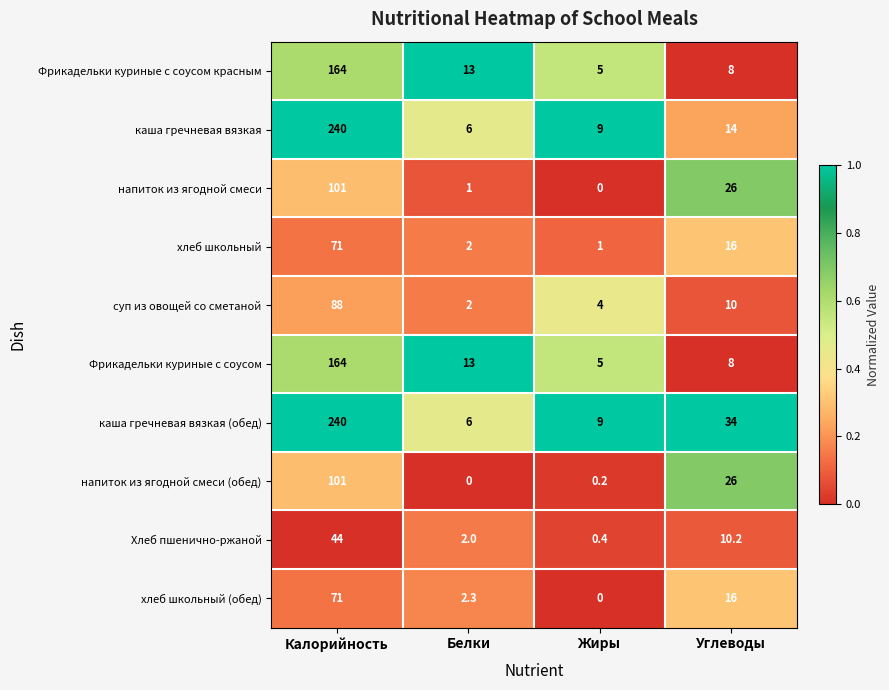

True or false: напиток из ягодной смеси has a value of 101.0 at Калорийность.

True